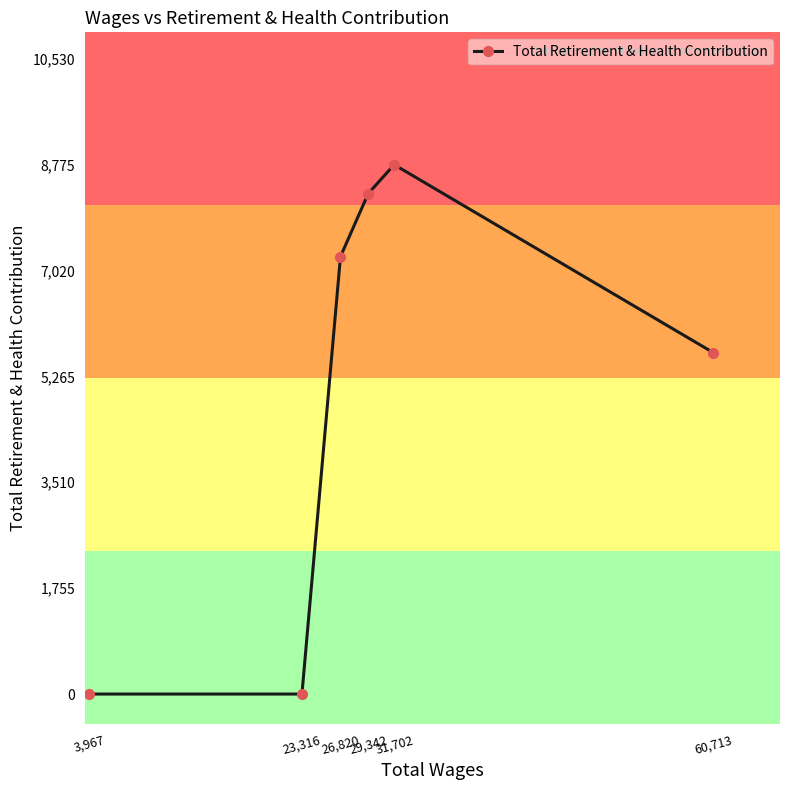

The chart shows a value of 5683 at 29,342. True or false?

False